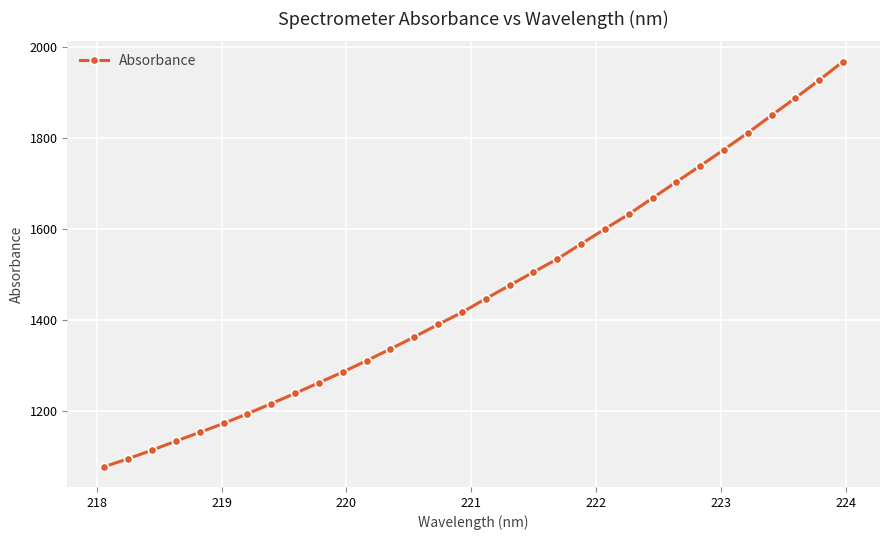

What is the value of the 17th point from the left?

1447.3